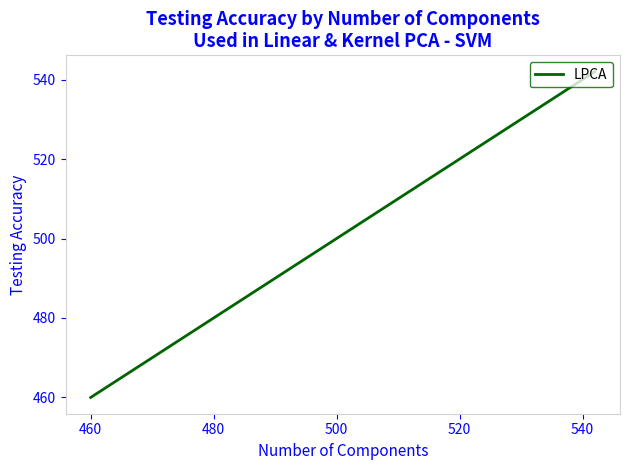

What is the greatest value displayed?

542